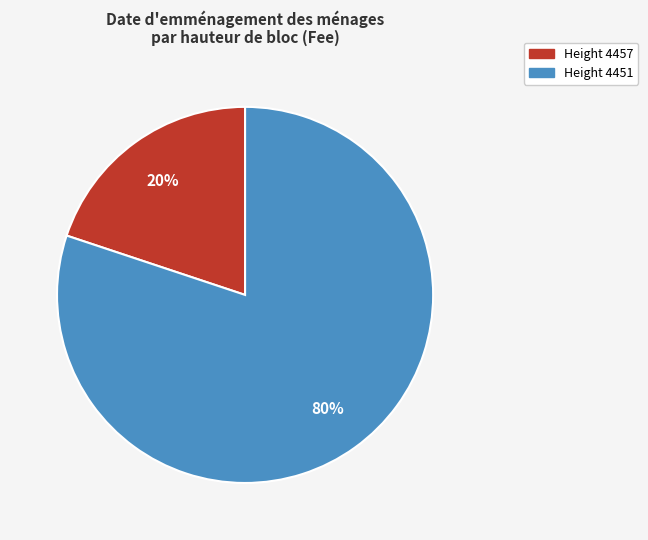

Count the number of slices in the pie.

2